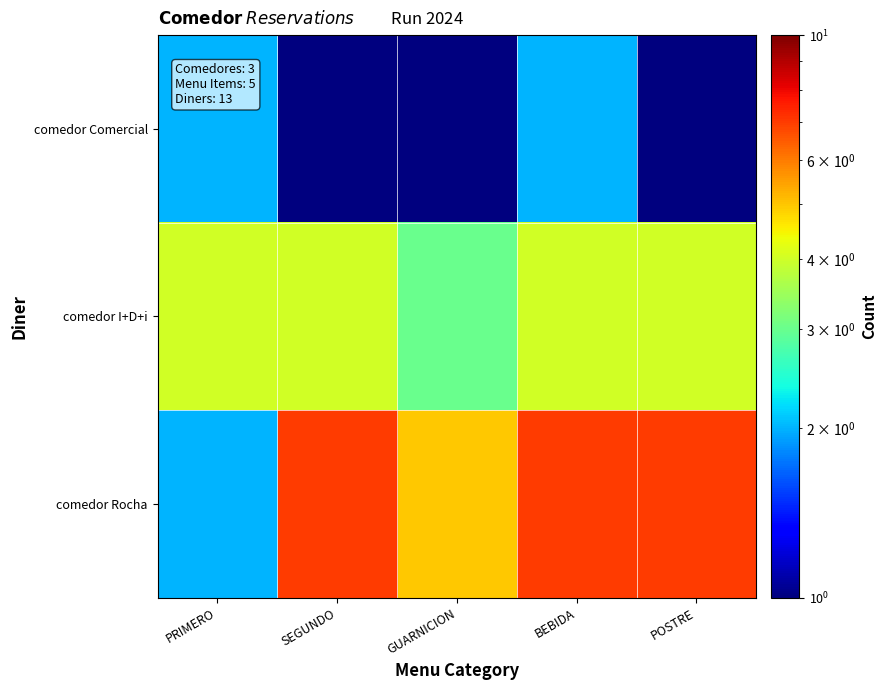

Reading left to right, transcribe all the data shown in this chart.

comedor Comercial: PRIMERO=2	SEGUNDO=1	GUARNICION=1	BEBIDA=2	POSTRE=1
comedor I+D+i: PRIMERO=4	SEGUNDO=4	GUARNICION=3	BEBIDA=4	POSTRE=4
comedor Rocha: PRIMERO=2	SEGUNDO=7	GUARNICION=5	BEBIDA=7	POSTRE=7